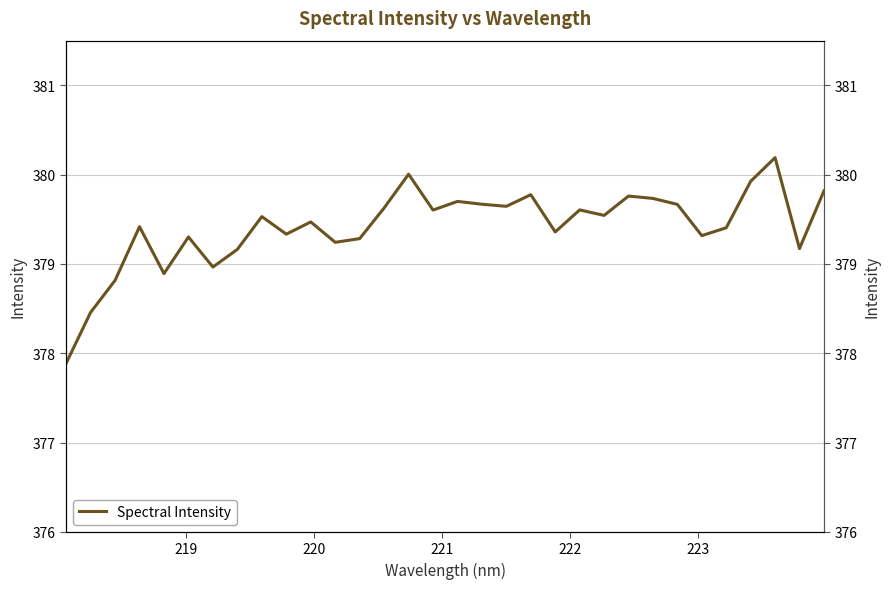

Count the number of data series in this chart.

1